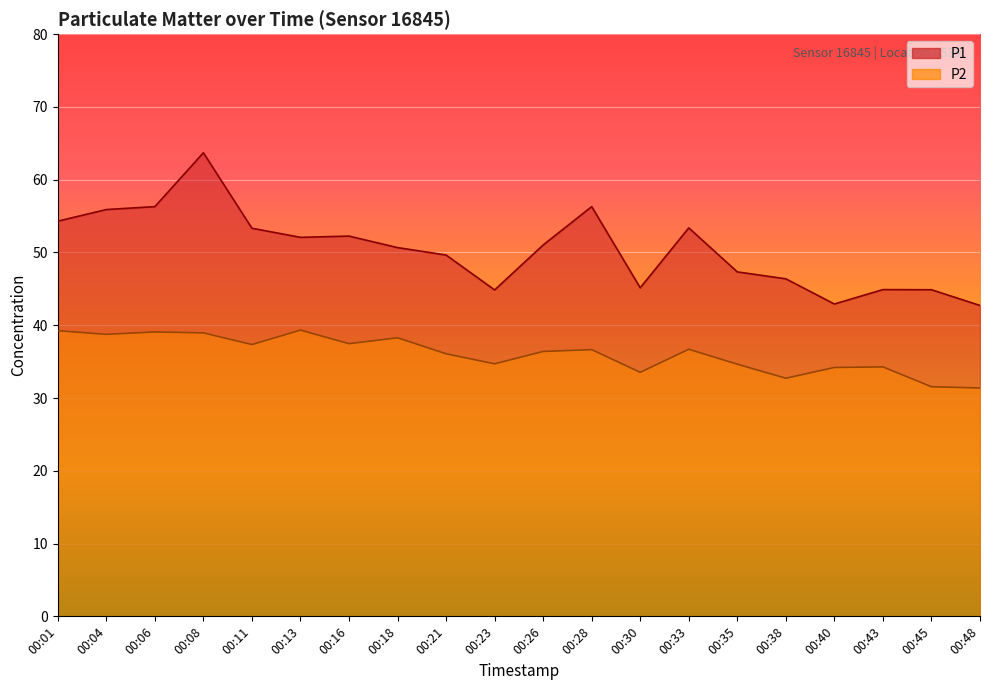

What is the value of the P1 point at the 20th from the left?

42.7